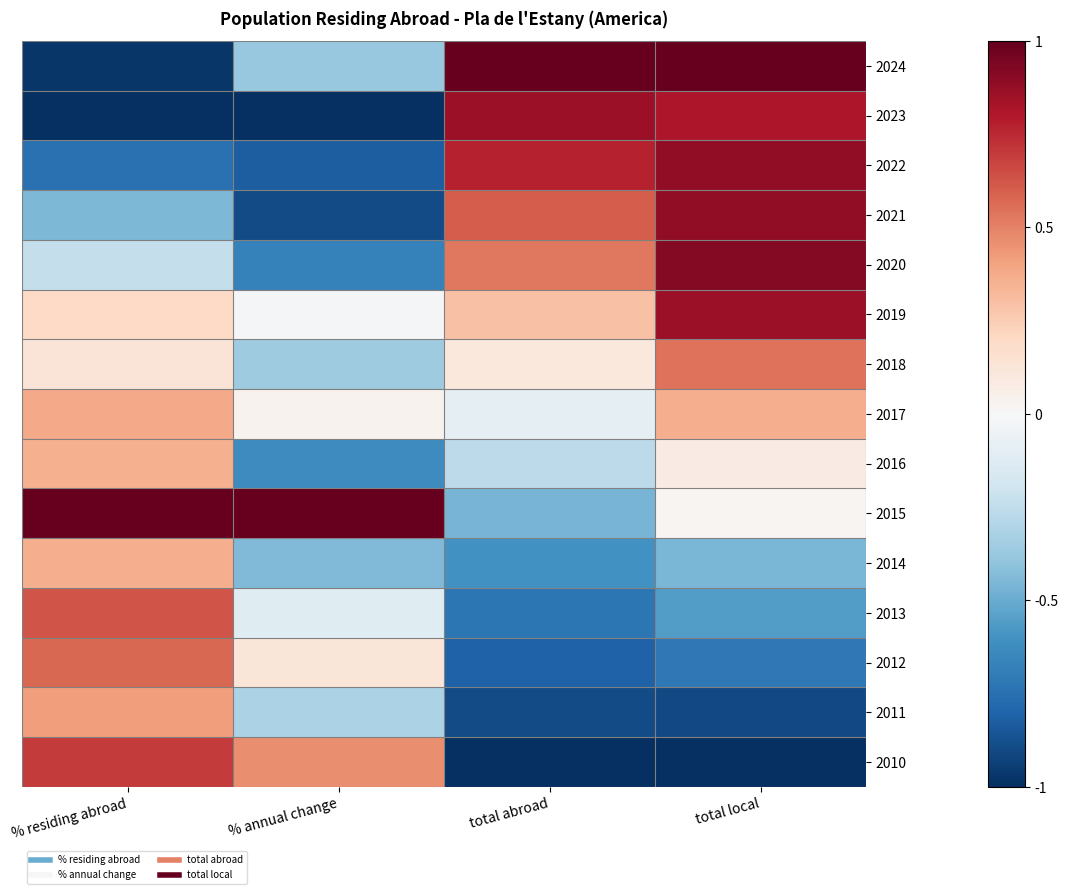

Reading right to left, transcribe all the data shown in this chart.

2024: total local=1.0	total abroad=1.0	% annual change=-0.4	% residing abroad=-1.0
2023: total local=0.8	total abroad=0.9	% annual change=-1.0	% residing abroad=-1.0
2022: total local=0.9	total abroad=0.8	% annual change=-0.8	% residing abroad=-0.7
2021: total local=0.9	total abroad=0.6	% annual change=-0.9	% residing abroad=-0.4
2020: total local=0.9	total abroad=0.5	% annual change=-0.7	% residing abroad=-0.2
2019: total local=0.9	total abroad=0.3	% annual change=-0.0	% residing abroad=0.2
2018: total local=0.5	total abroad=0.1	% annual change=-0.4	% residing abroad=0.1
2017: total local=0.4	total abroad=-0.1	% annual change=0.0	% residing abroad=0.4
2016: total local=0.1	total abroad=-0.3	% annual change=-0.6	% residing abroad=0.4
2015: total local=0.0	total abroad=-0.5	% annual change=1.0	% residing abroad=1.0
2014: total local=-0.5	total abroad=-0.6	% annual change=-0.4	% residing abroad=0.4
2013: total local=-0.6	total abroad=-0.7	% annual change=-0.1	% residing abroad=0.6
2012: total local=-0.7	total abroad=-0.8	% annual change=0.1	% residing abroad=0.6
2011: total local=-0.9	total abroad=-0.9	% annual change=-0.3	% residing abroad=0.4
2010: total local=-1.0	total abroad=-1.0	% annual change=0.5	% residing abroad=0.7